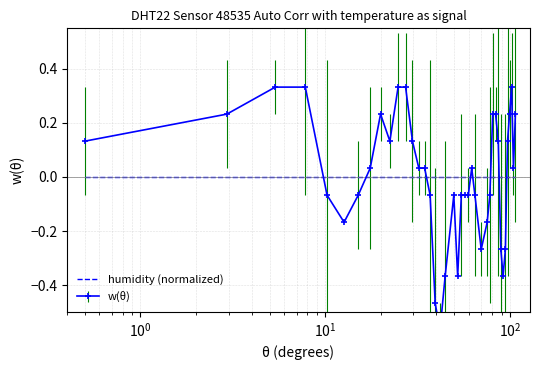

True or false: the data shows 0.2 at 37.

False